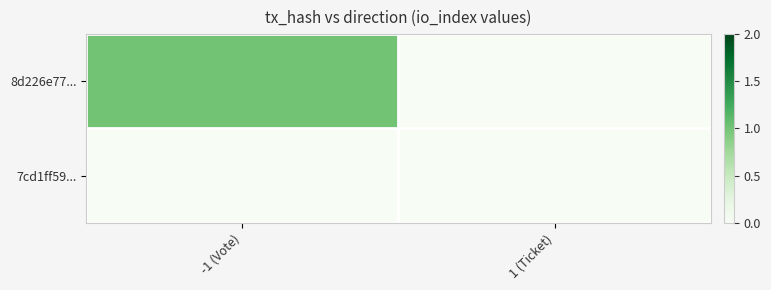

What is the total value across all series at -1 (Vote)?

1